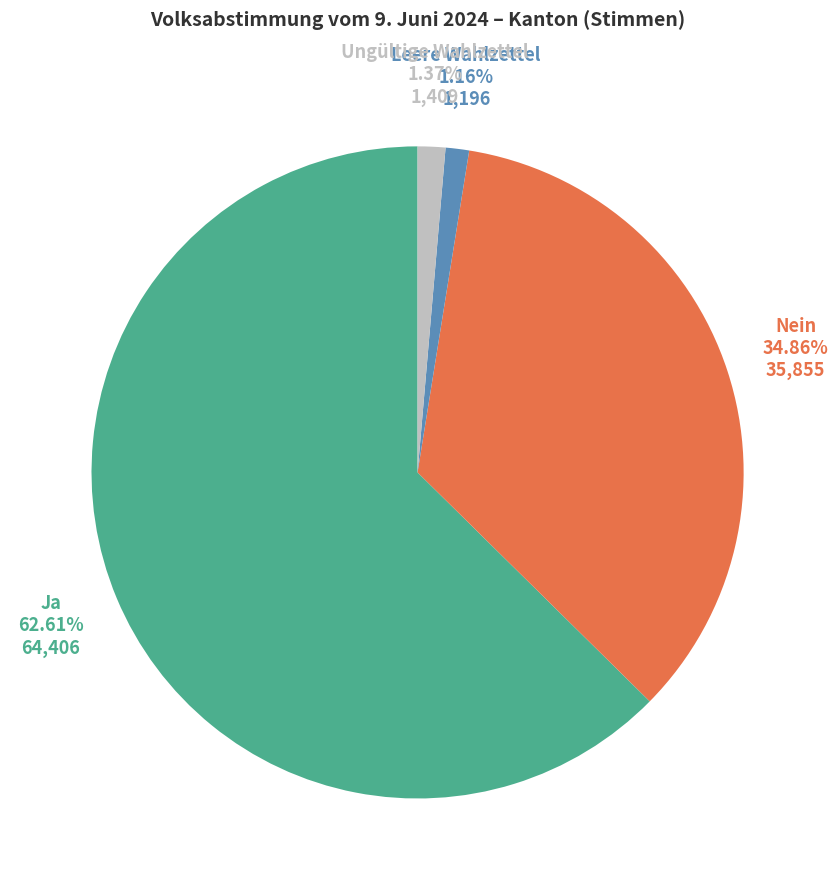

Is there any slice that represents more than half of the pie?

Yes